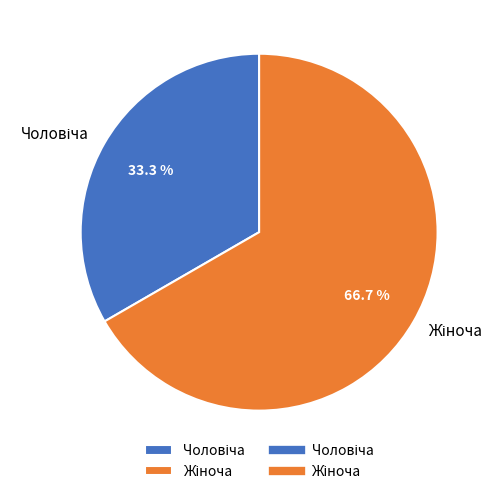

Does any single category account for the majority?

Yes